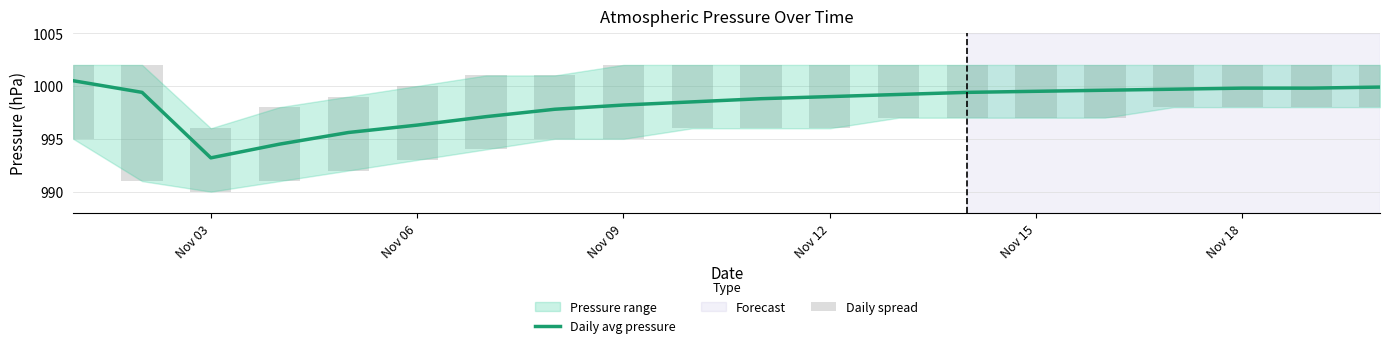

Which series changed the most between Nov 09 and Nov 12?

Daily spread